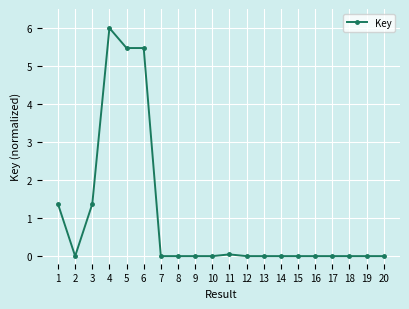

What is the greatest value displayed?

6.0